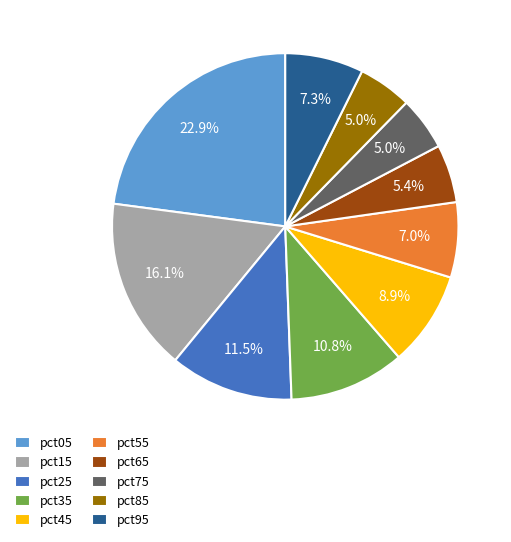

How many segments does this pie chart have?

10